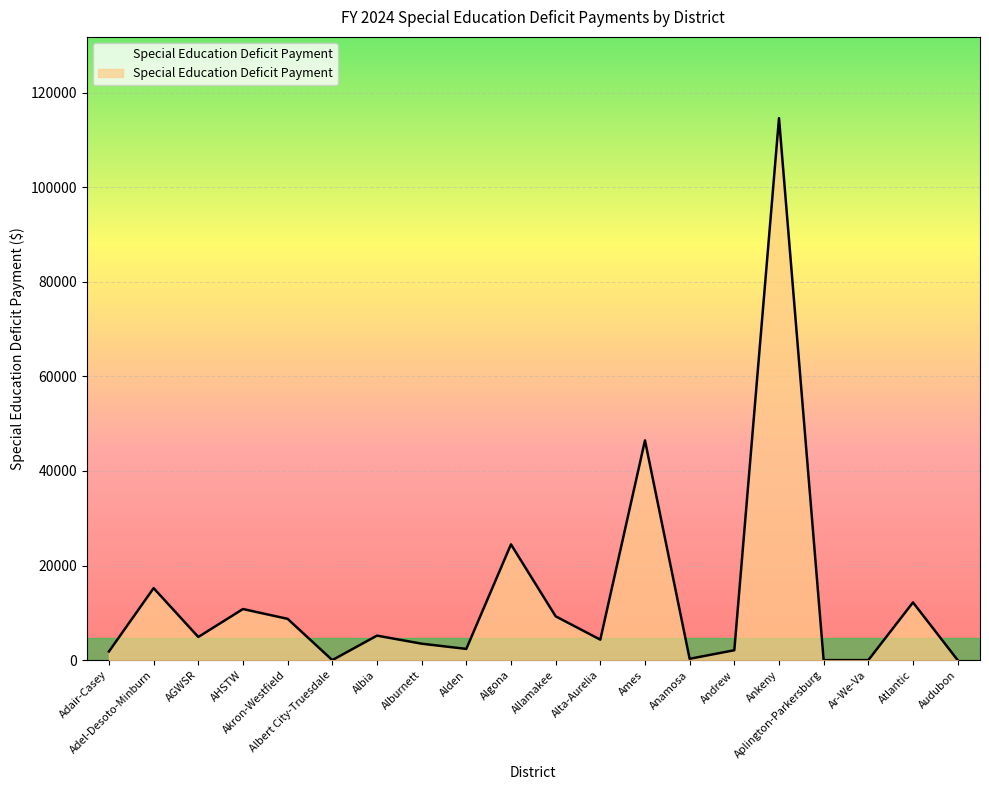

At which label is the value closest to 57302?

Ames